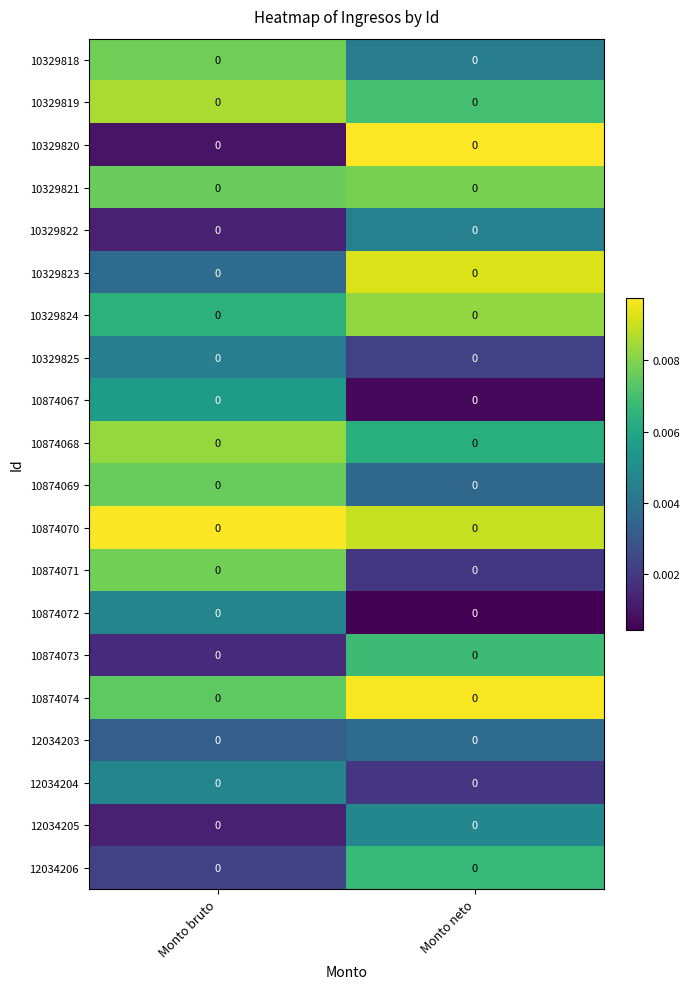

Reading right to left, transcribe all the data shown in this chart.

10329818: Monto neto=0.0	Monto bruto=0.0
10329819: Monto neto=0.0	Monto bruto=0.0
10329820: Monto neto=0.0	Monto bruto=0.0
10329821: Monto neto=0.0	Monto bruto=0.0
10329822: Monto neto=0.0	Monto bruto=0.0
10329823: Monto neto=0.0	Monto bruto=0.0
10329824: Monto neto=0.0	Monto bruto=0.0
10329825: Monto neto=0.0	Monto bruto=0.0
10874067: Monto neto=0.0	Monto bruto=0.0
10874068: Monto neto=0.0	Monto bruto=0.0
10874069: Monto neto=0.0	Monto bruto=0.0
10874070: Monto neto=0.0	Monto bruto=0.0
10874071: Monto neto=0.0	Monto bruto=0.0
10874072: Monto neto=0.0	Monto bruto=0.0
10874073: Monto neto=0.0	Monto bruto=0.0
10874074: Monto neto=0.0	Monto bruto=0.0
12034203: Monto neto=0.0	Monto bruto=0.0
12034204: Monto neto=0.0	Monto bruto=0.0
12034205: Monto neto=0.0	Monto bruto=0.0
12034206: Monto neto=0.0	Monto bruto=0.0